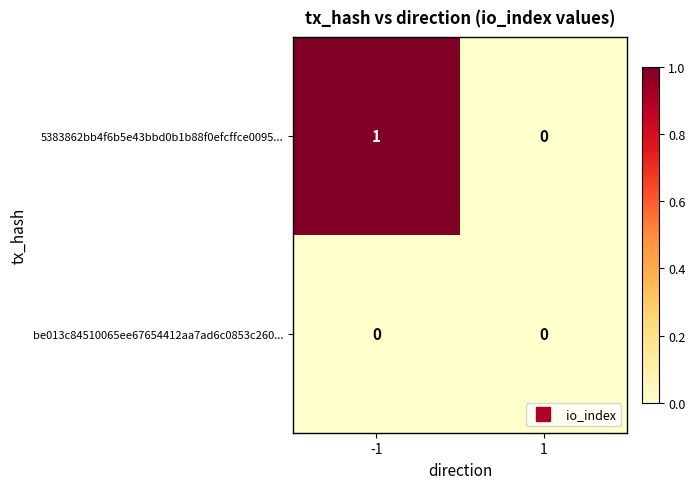

Rank the series by their average value, from lowest to highest.

be013c84510065ee67654412aa7ad6c0853c260..., 5383862bb4f6b5e43bbd0b1b88f0efcffce0095...